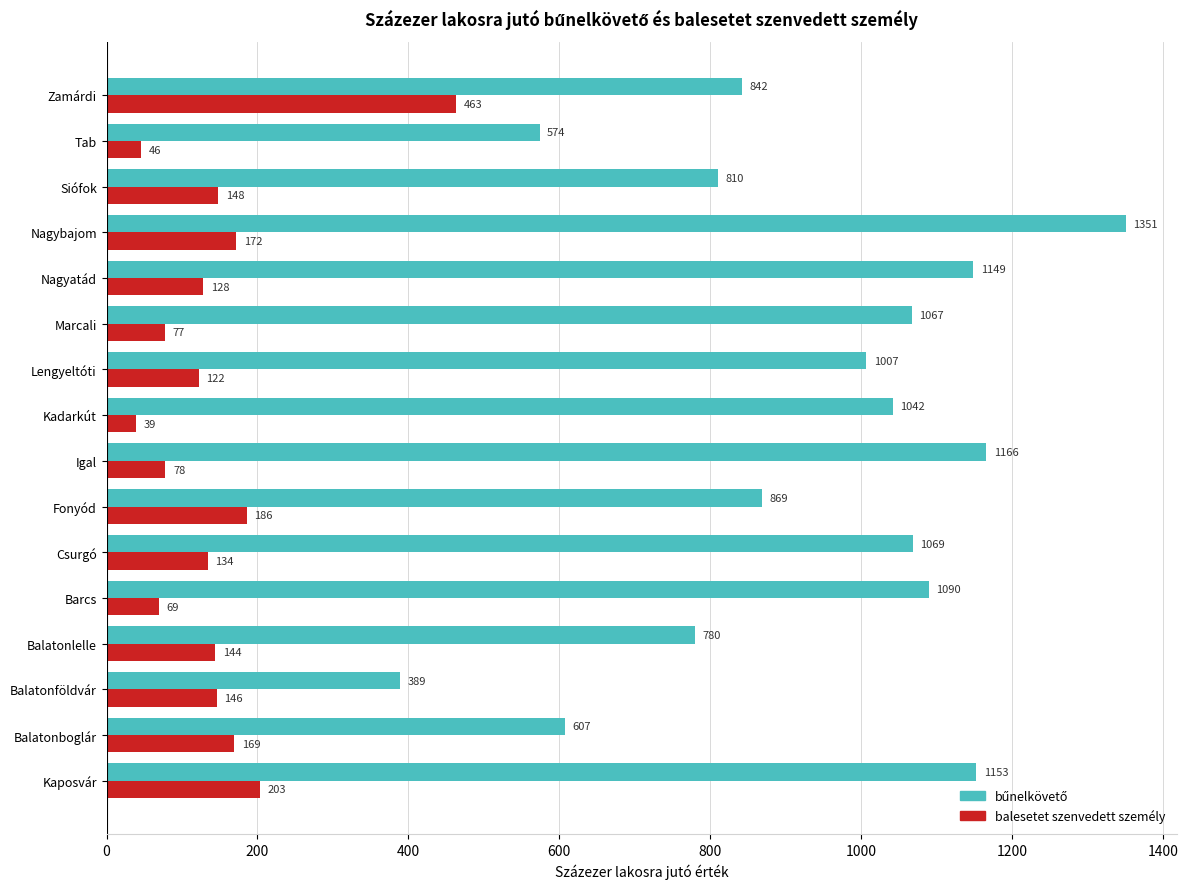

Read the balesetet szenvedett személy value at Barcs, to the nearest 5.

70